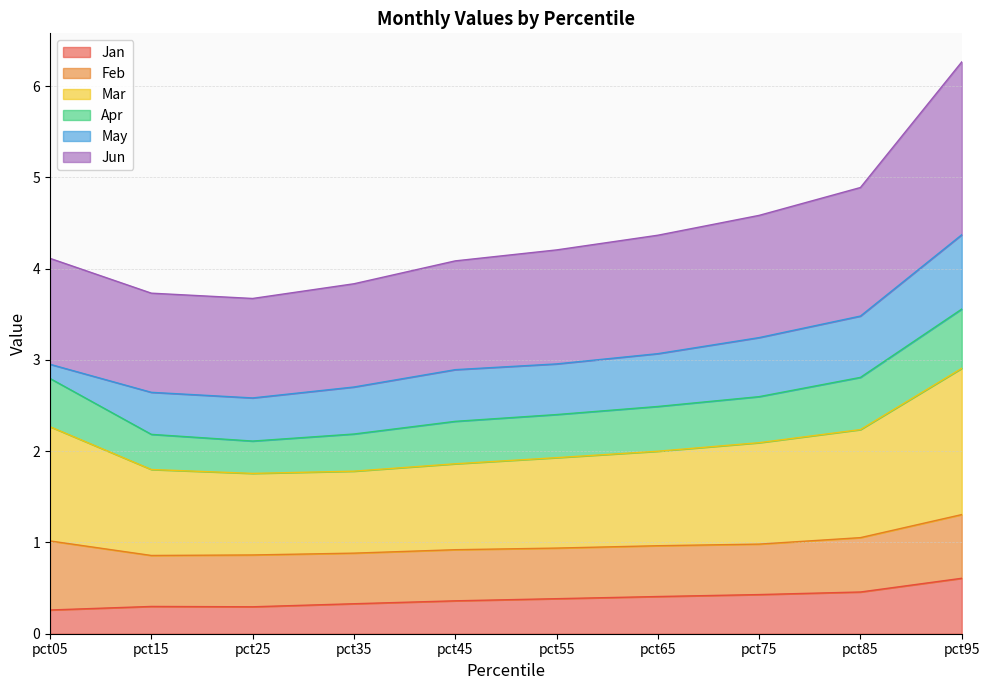

At which label is Jun closest to 4?

pct45